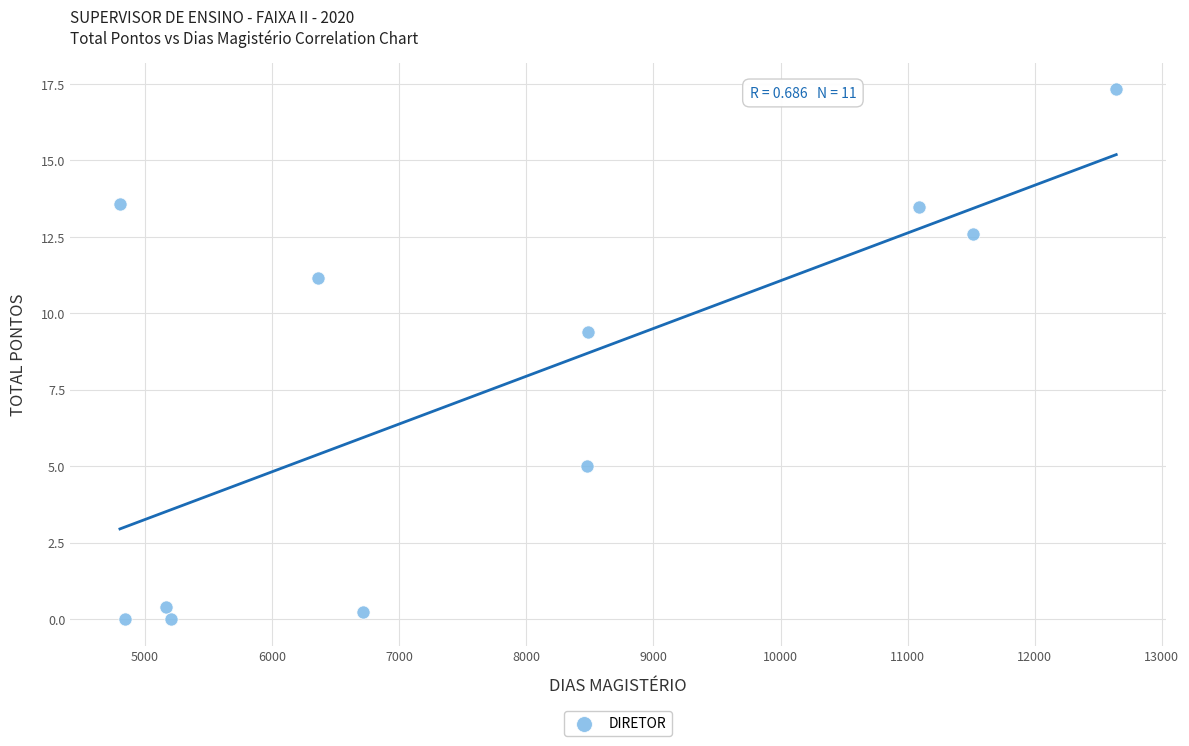

What is the average X value?

7752.7